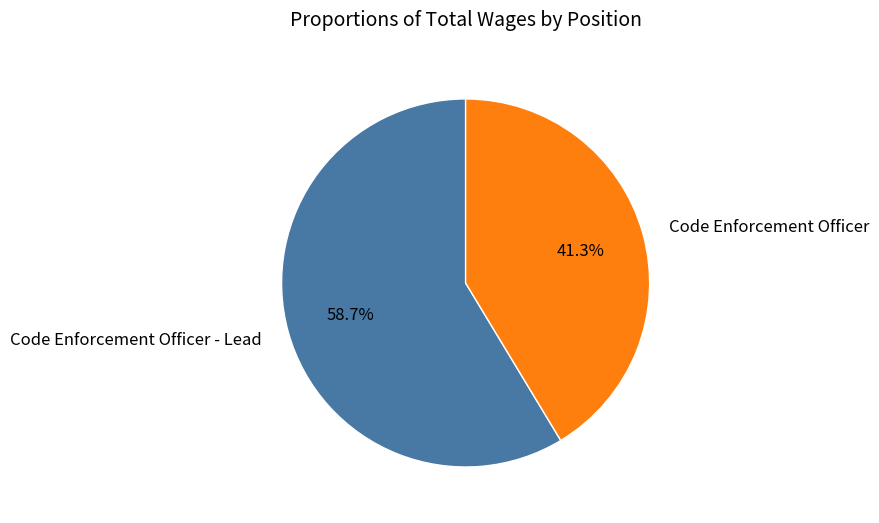

Rank the categories by value from highest to lowest.

Code Enforcement Officer - Lead, Code Enforcement Officer